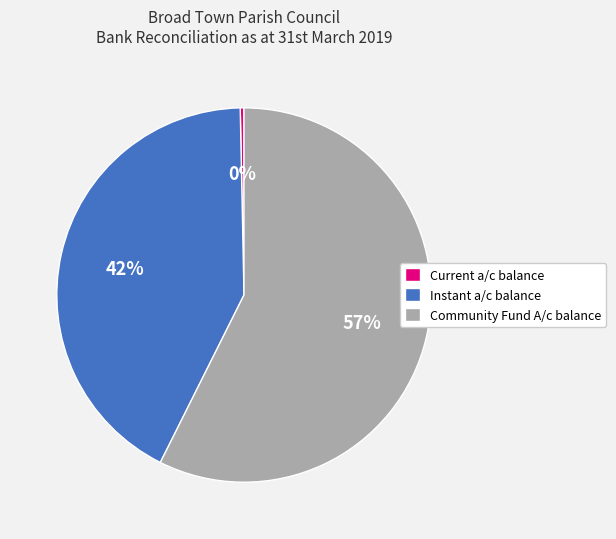

Is the sum of Current a/c balance and Community Fund A/c balance greater than half?

Yes